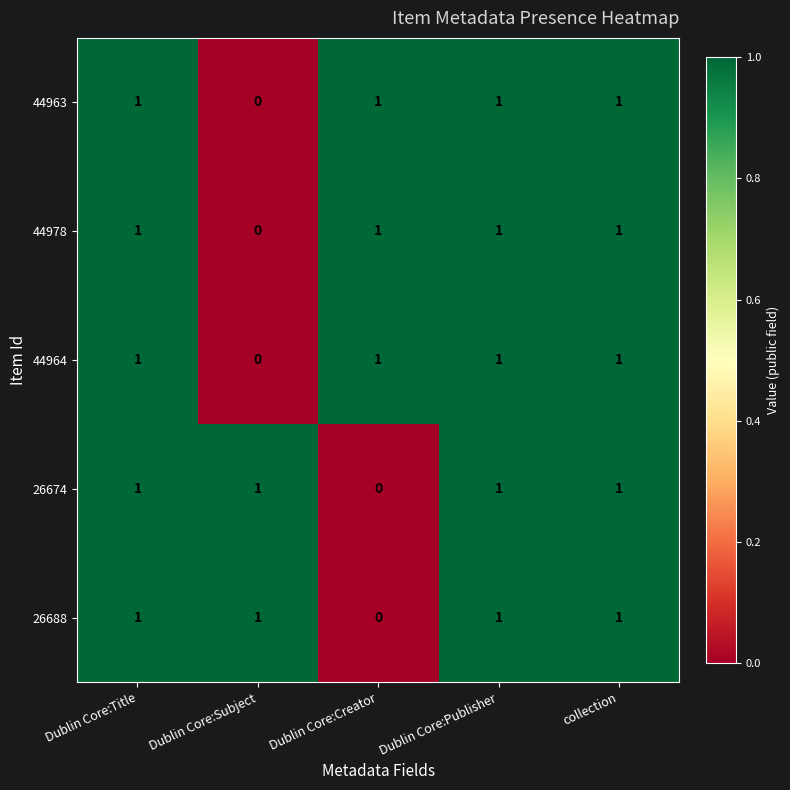

At which label does 26674 reach its minimum?

Dublin Core:Creator